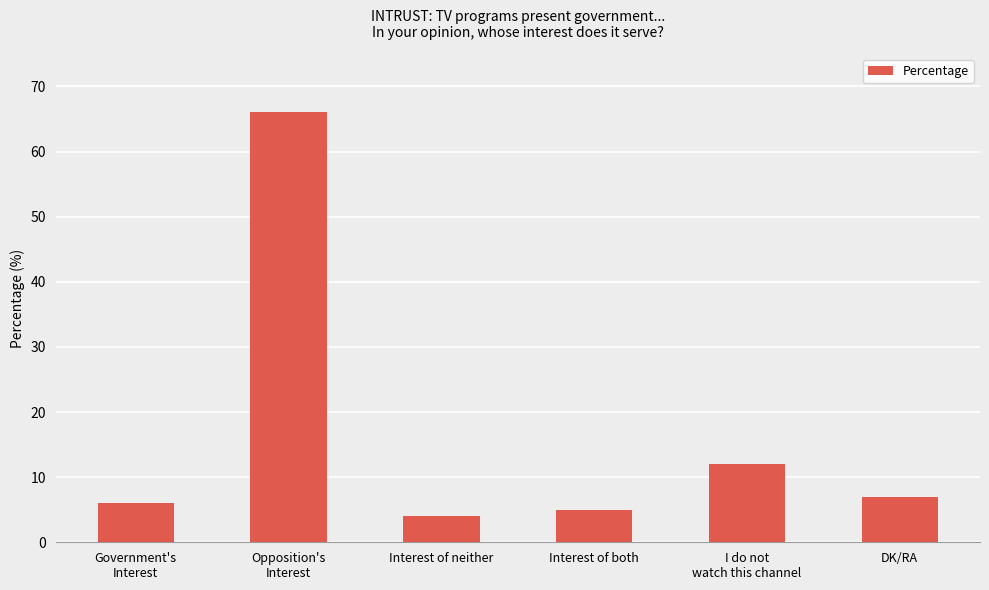

What is the minimum value shown in the chart?

4